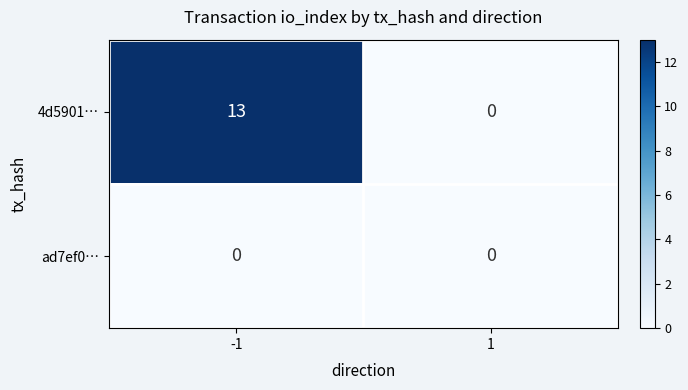

Reading right to left, extract all data points from this chart.

4d5901…: 0	13
ad7ef0…: 0	0